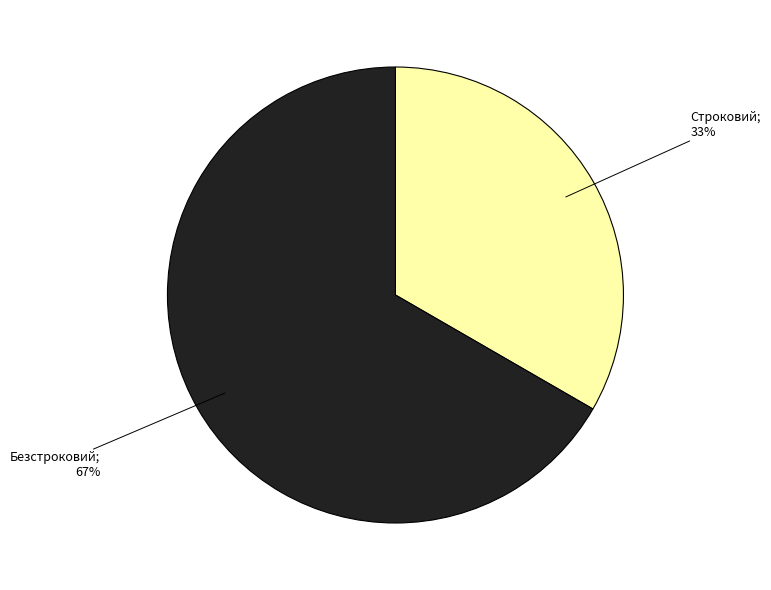

How many segments does this pie chart have?

2